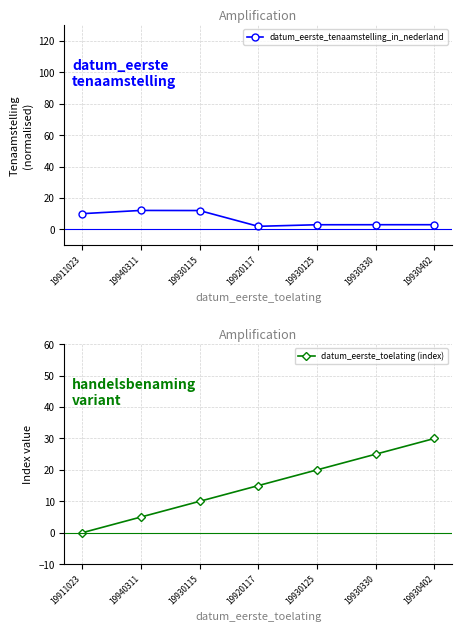

What is the value of the datum_eerste_tenaamstelling_in_nederland point at the 4th from the left?

2.0